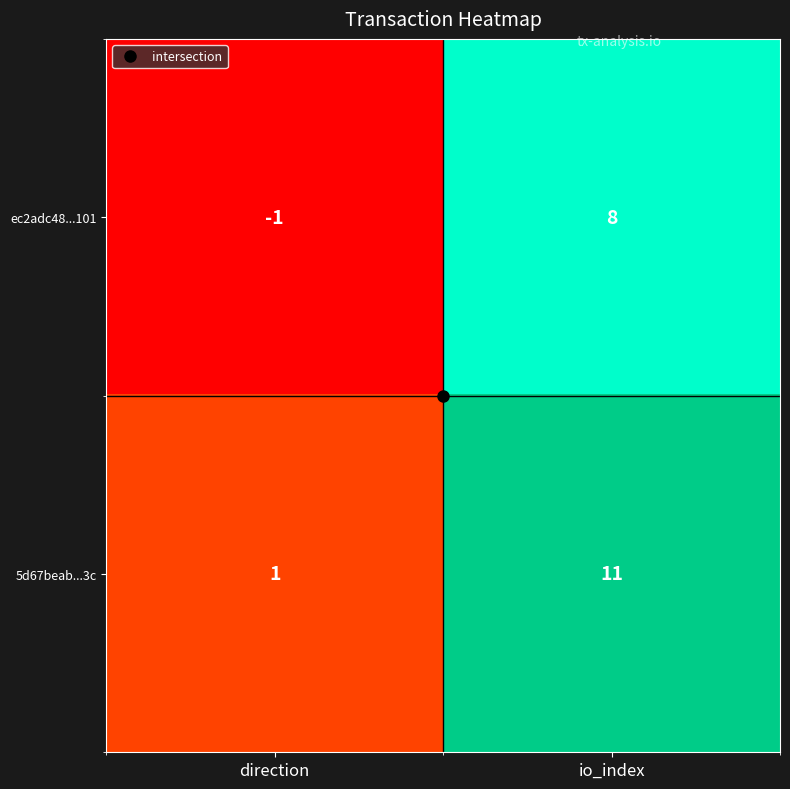

True or false: ec2adc48...101 has a value of -1 at direction.

True